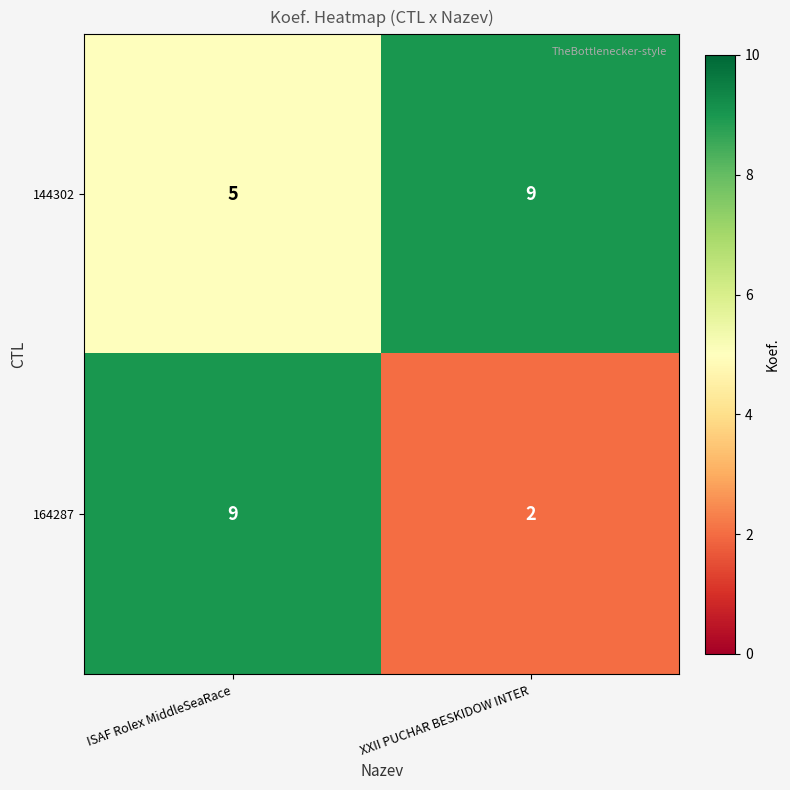

The value of 144302 at XXII PUCHAR BESKIDOW INTER is 12. True or false?

False